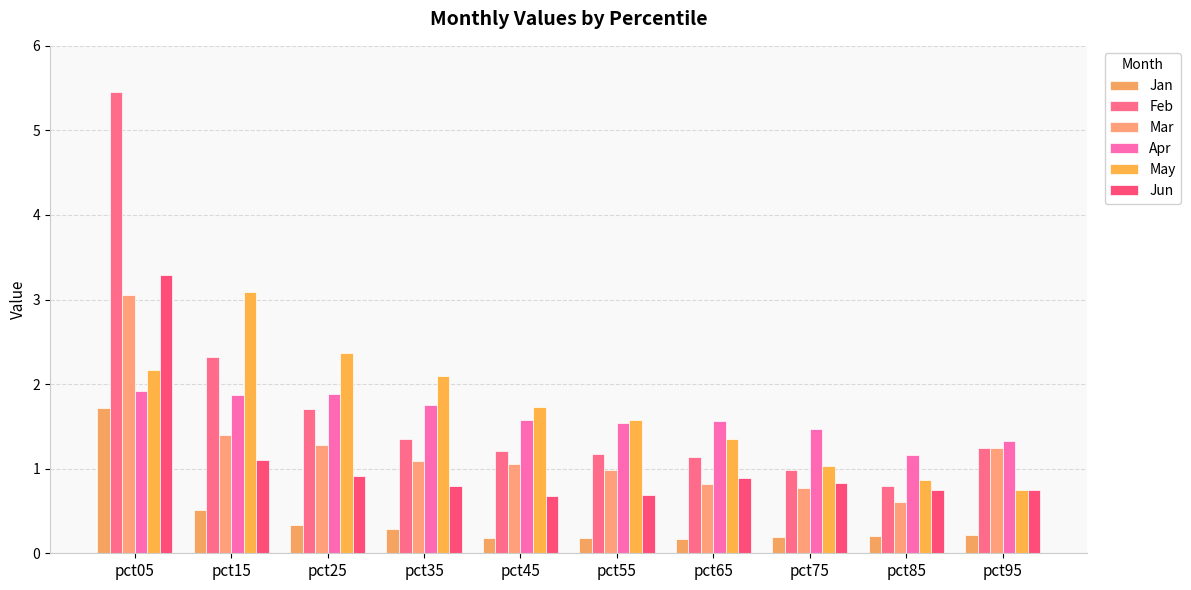

Rank the series by their maximum value, from lowest to highest.

Jan, Apr, Mar, May, Jun, Feb